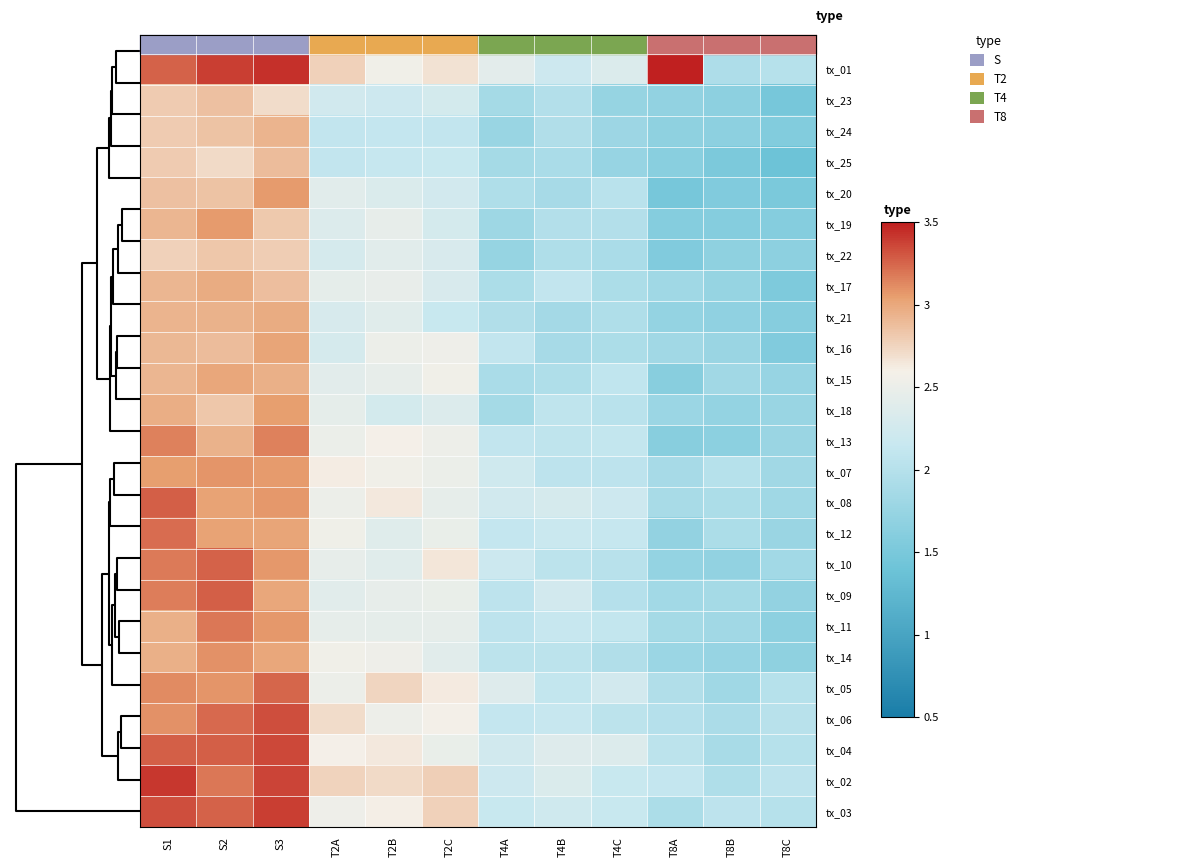

Rank the series by their maximum value, from lowest to highest.

tx_22, tx_23, tx_25, tx_24, tx_17, tx_21, tx_15, tx_16, tx_18, tx_19, tx_20, tx_07, tx_14, tx_13, tx_11, tx_12, tx_05, tx_10, tx_08, tx_09, tx_06, tx_04, tx_03, tx_02, tx_01